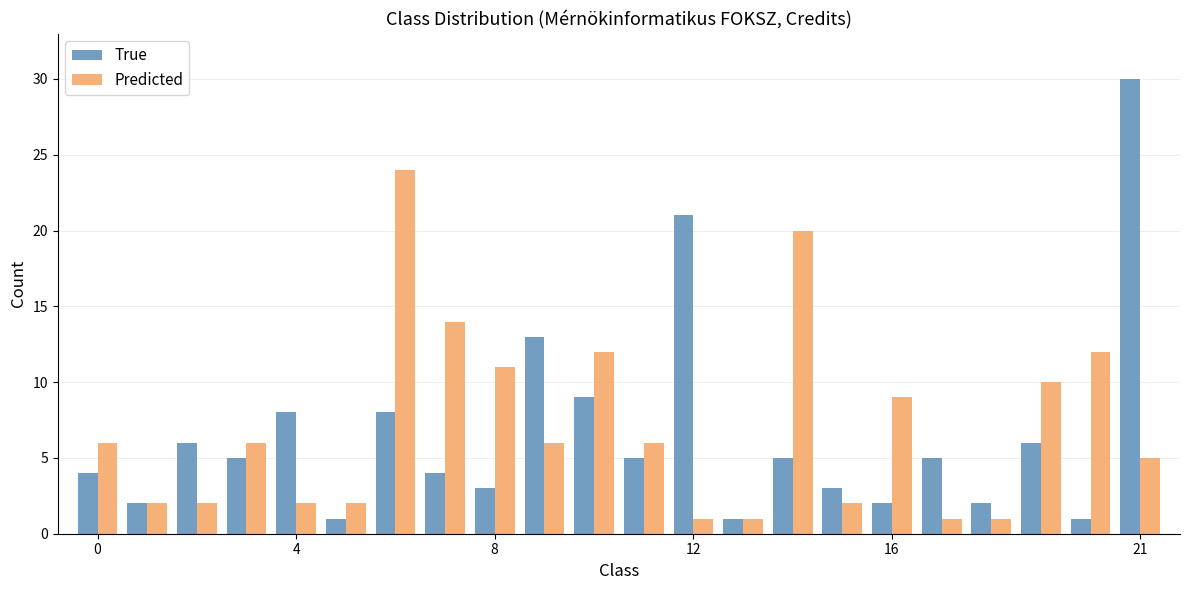

Which series has the widest spread of values?

True